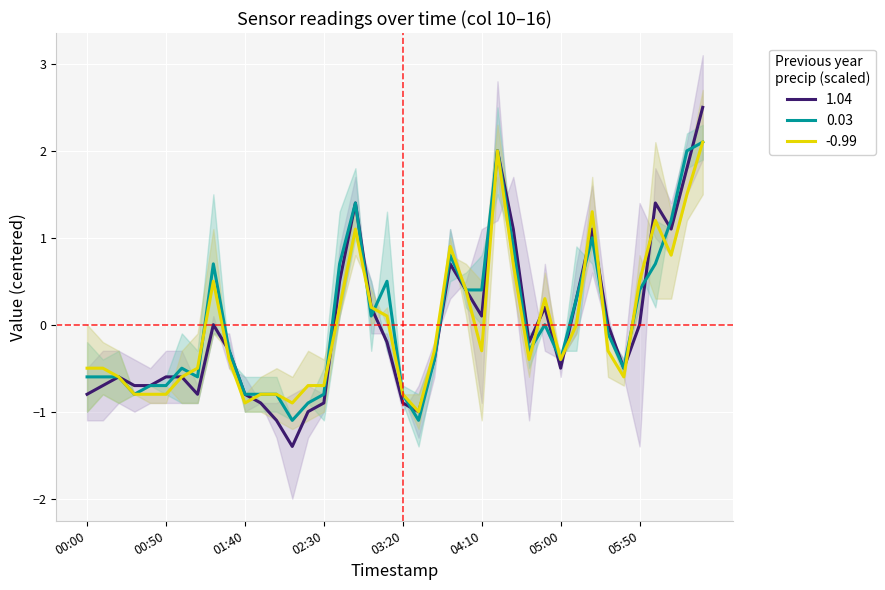

True or false: 0.03 has a value of -0.4 at 05:00.

True